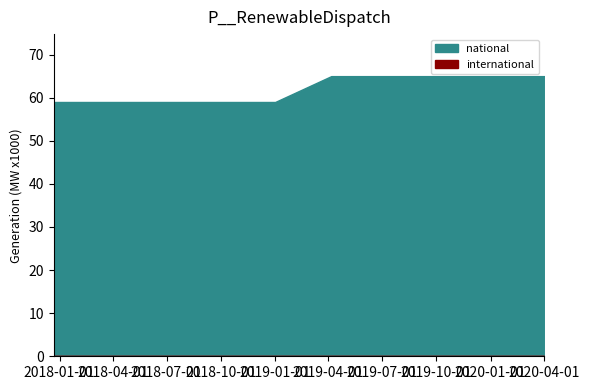

True or false: international and national intersect in this chart.

False